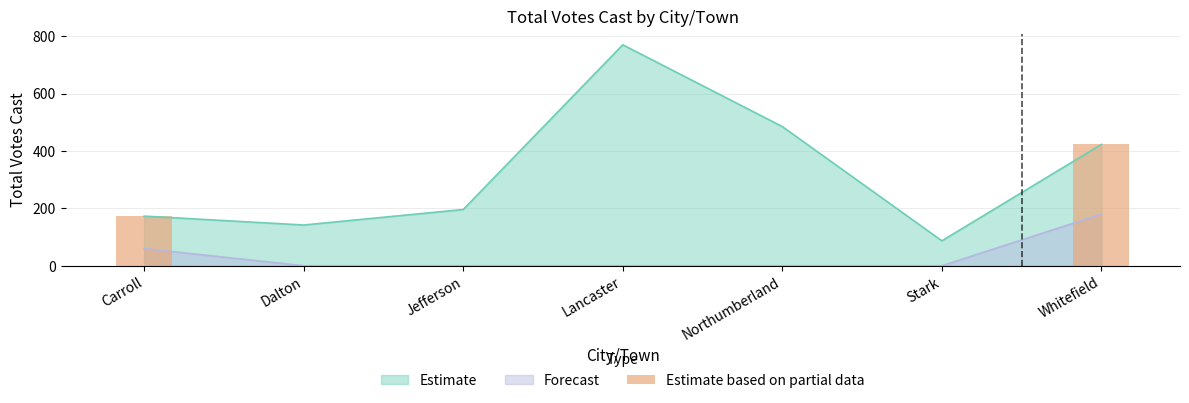

True or false: Forecast and Estimate cross at least once.

False